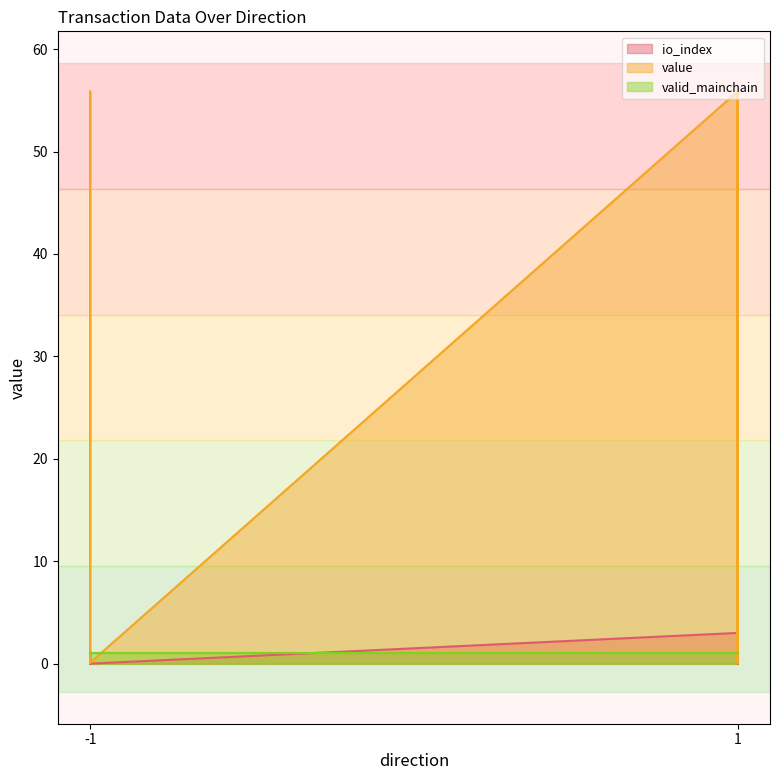

True or false: value and io_index cross at least once.

True